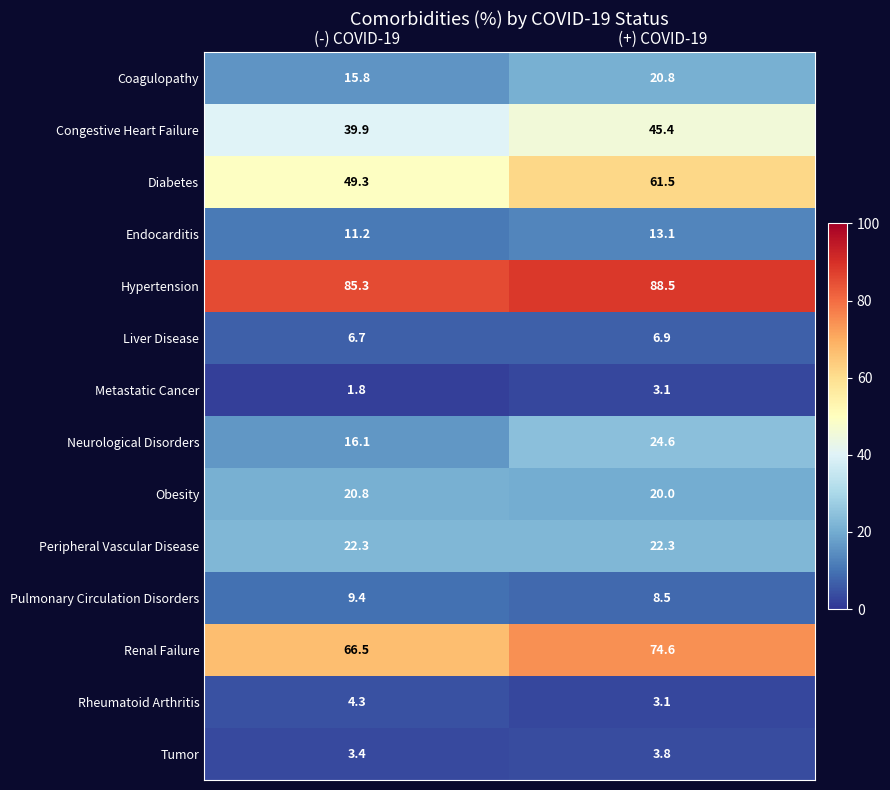

Is it true that Metastatic Cancer equals 3.1 at (+) COVID-19?

True